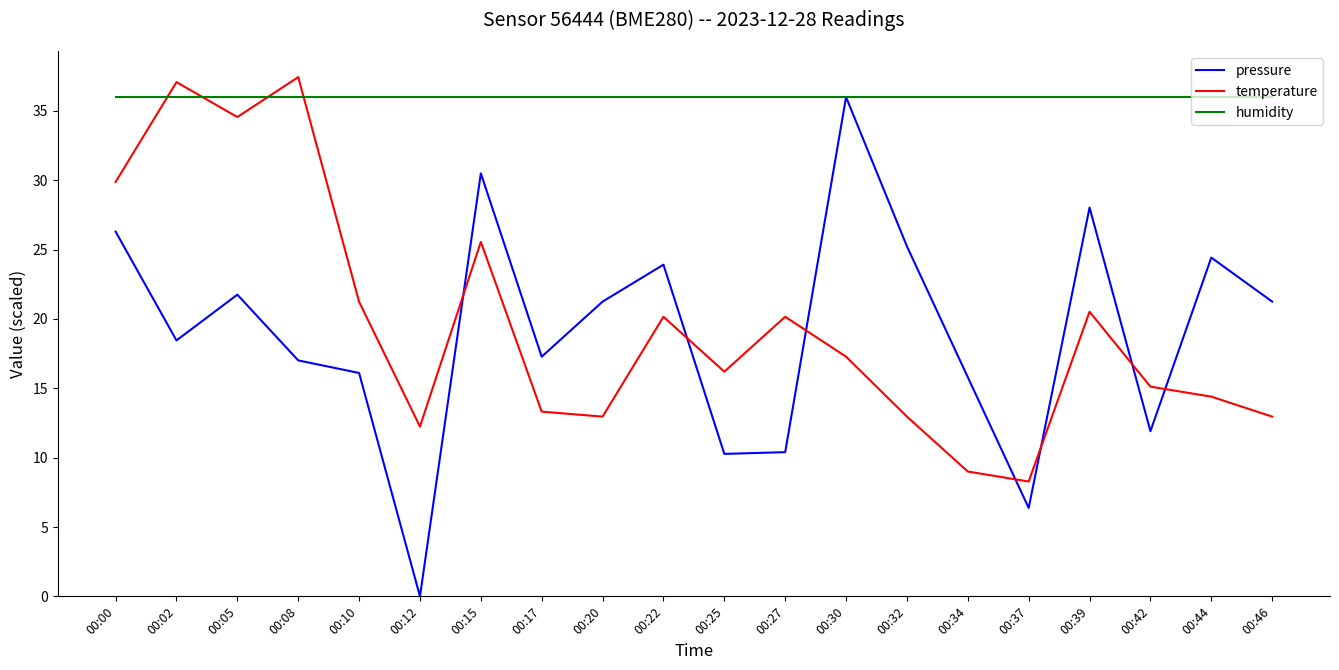

Which series has the largest range (max minus min)?

pressure